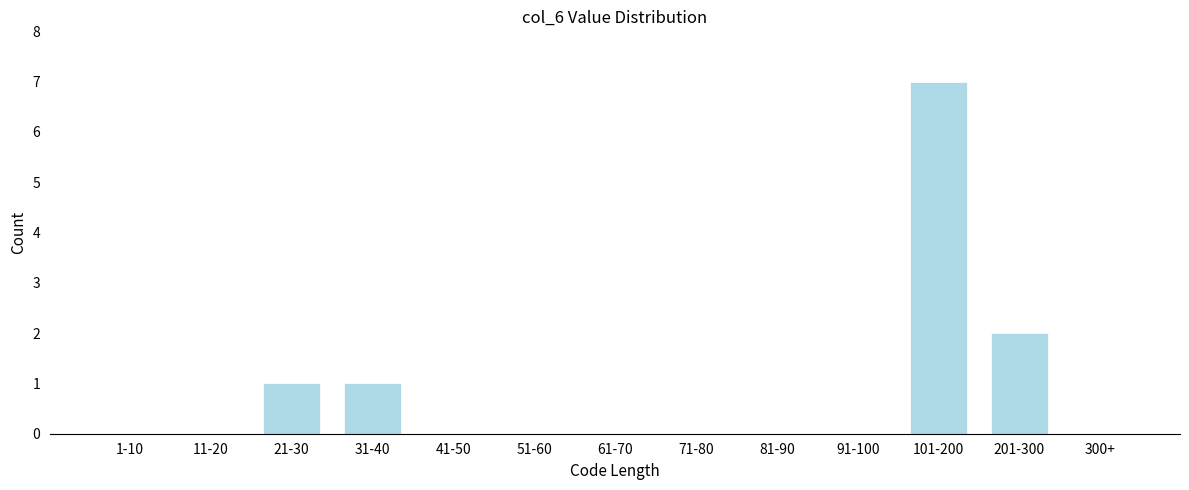

Reading left to right, what are all the values shown in this chart?

1-10=0	11-20=0	21-30=1	31-40=1	41-50=0	51-60=0	61-70=0	71-80=0	81-90=0	91-100=0	101-200=7	201-300=2	300+=0